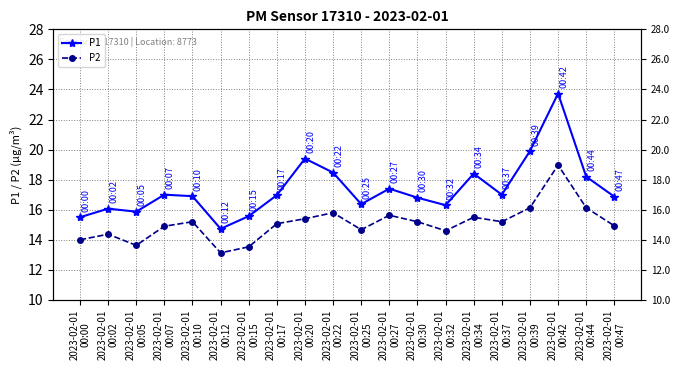

Which category has the highest value in the P2 series?

2023-02-01
00:42